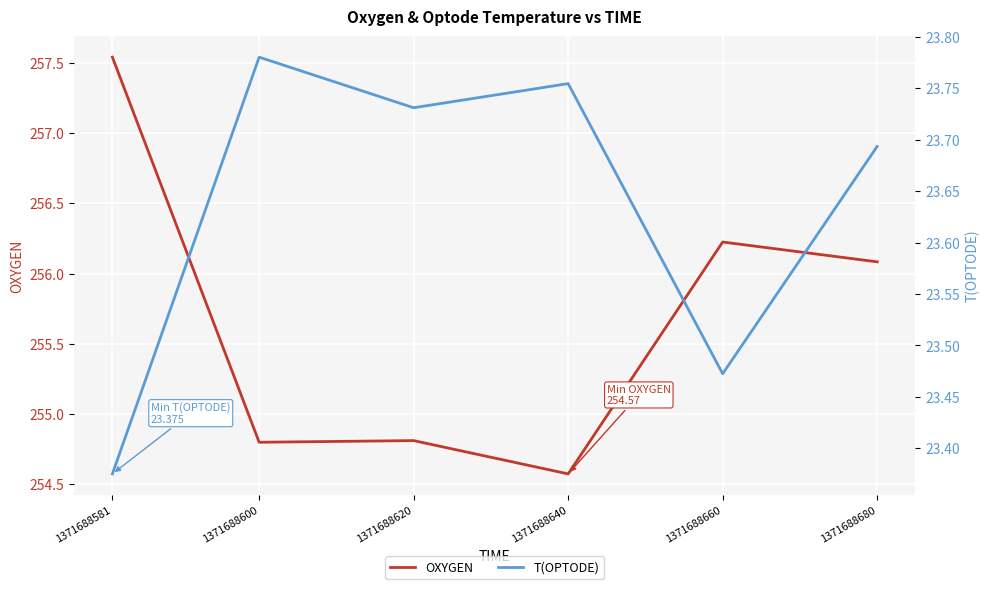

Where is the first local minimum for T(OPTODE)?

1371688620